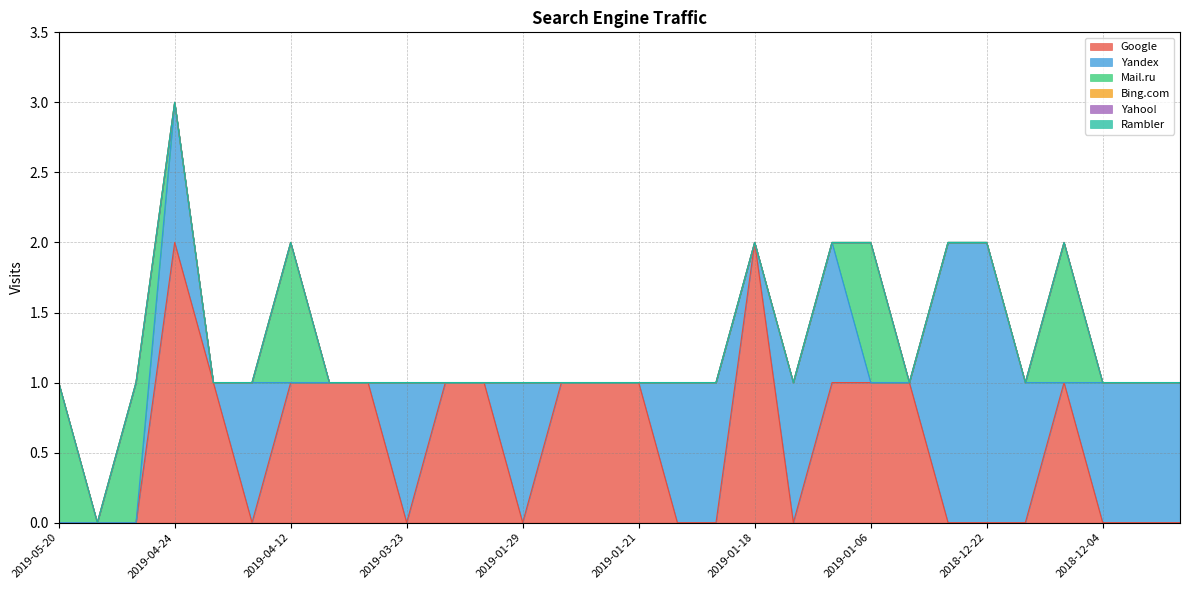

How many times do Google and Yandex cross each other?

12